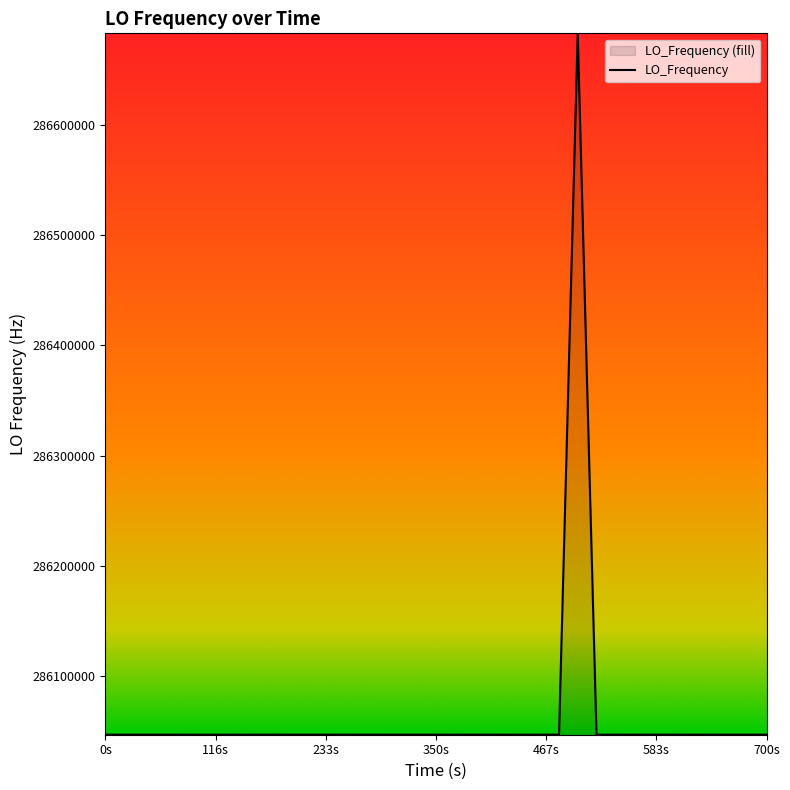

What is the difference between the maximum and minimum values?

635707.7